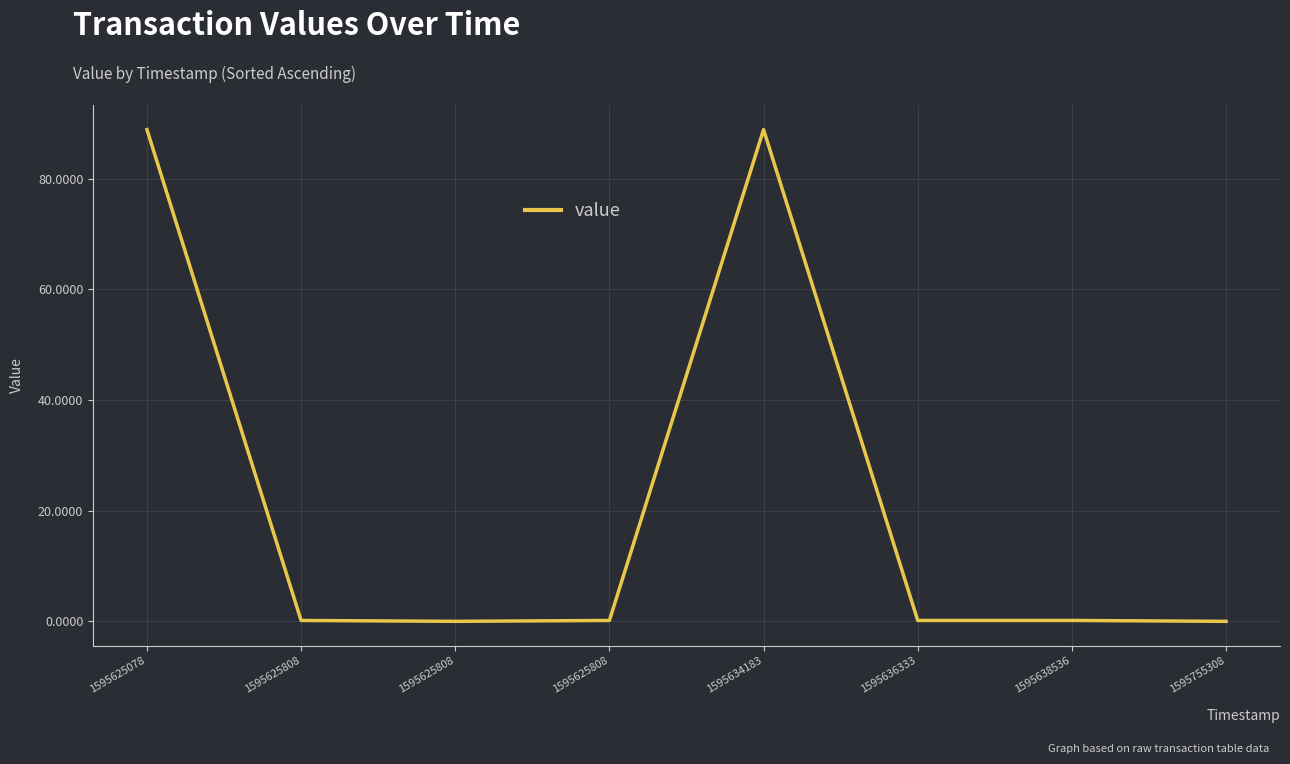

Between 1595755308 and 1595625808, which is larger?

1595625808